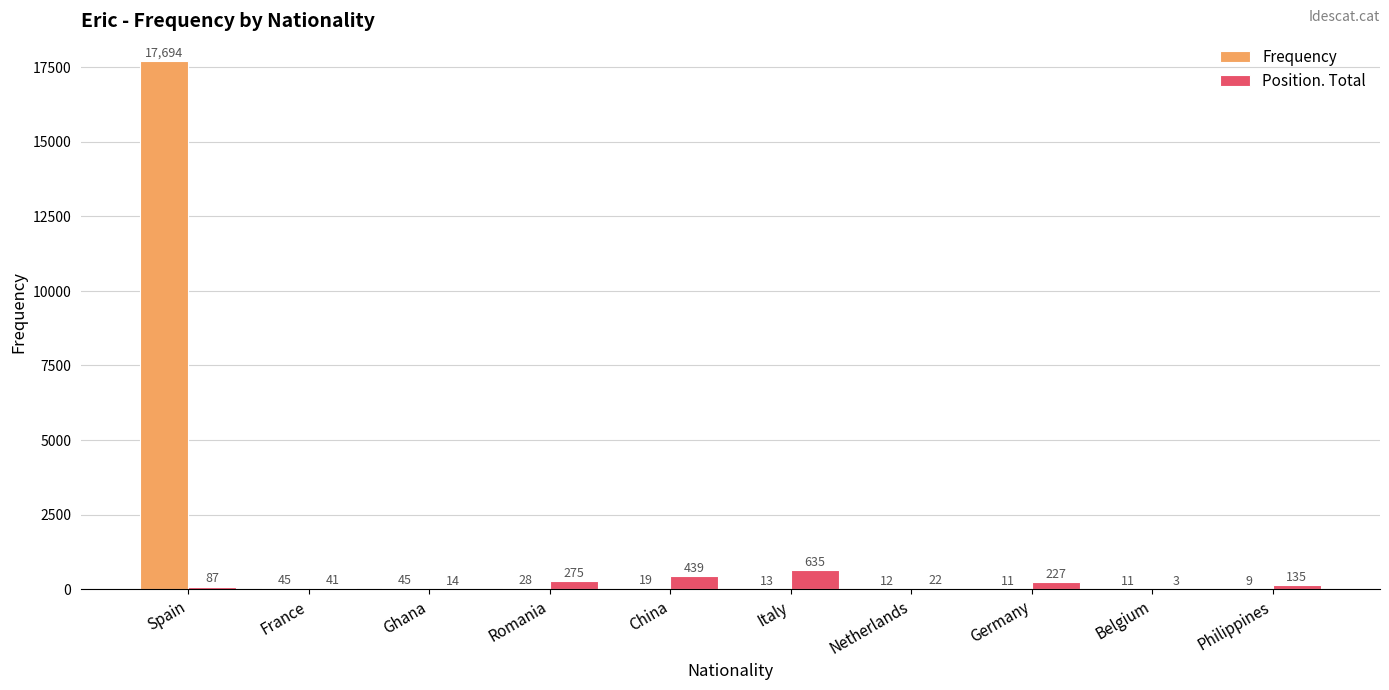

How many series are shown in this chart?

2